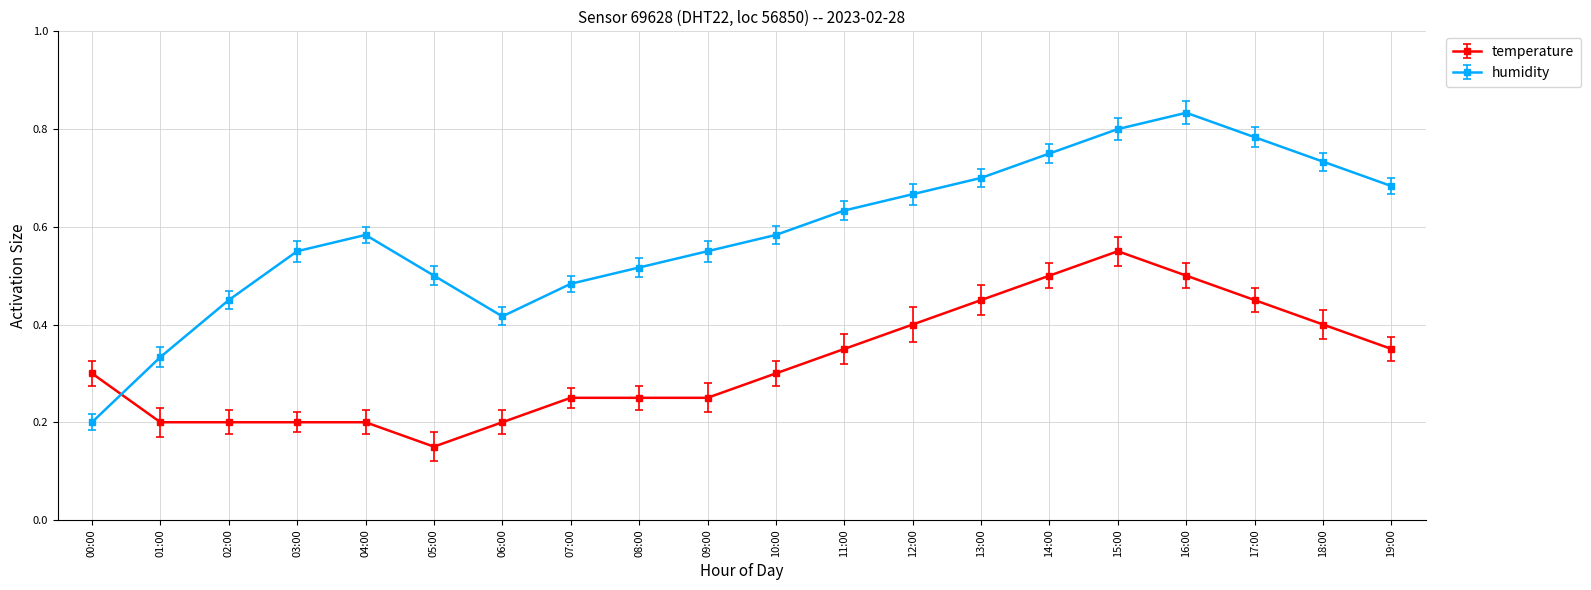

How many interior local valleys does the humidity series have?

1